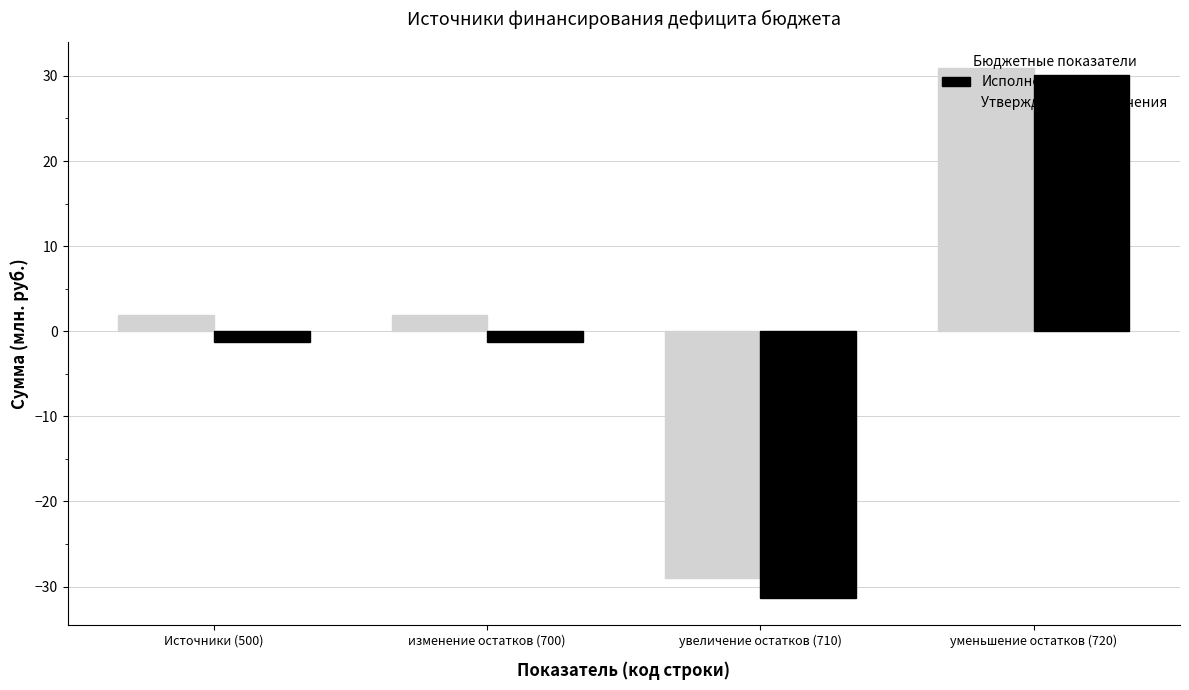

How many data points in Утвержденные назначения are above 1?

3